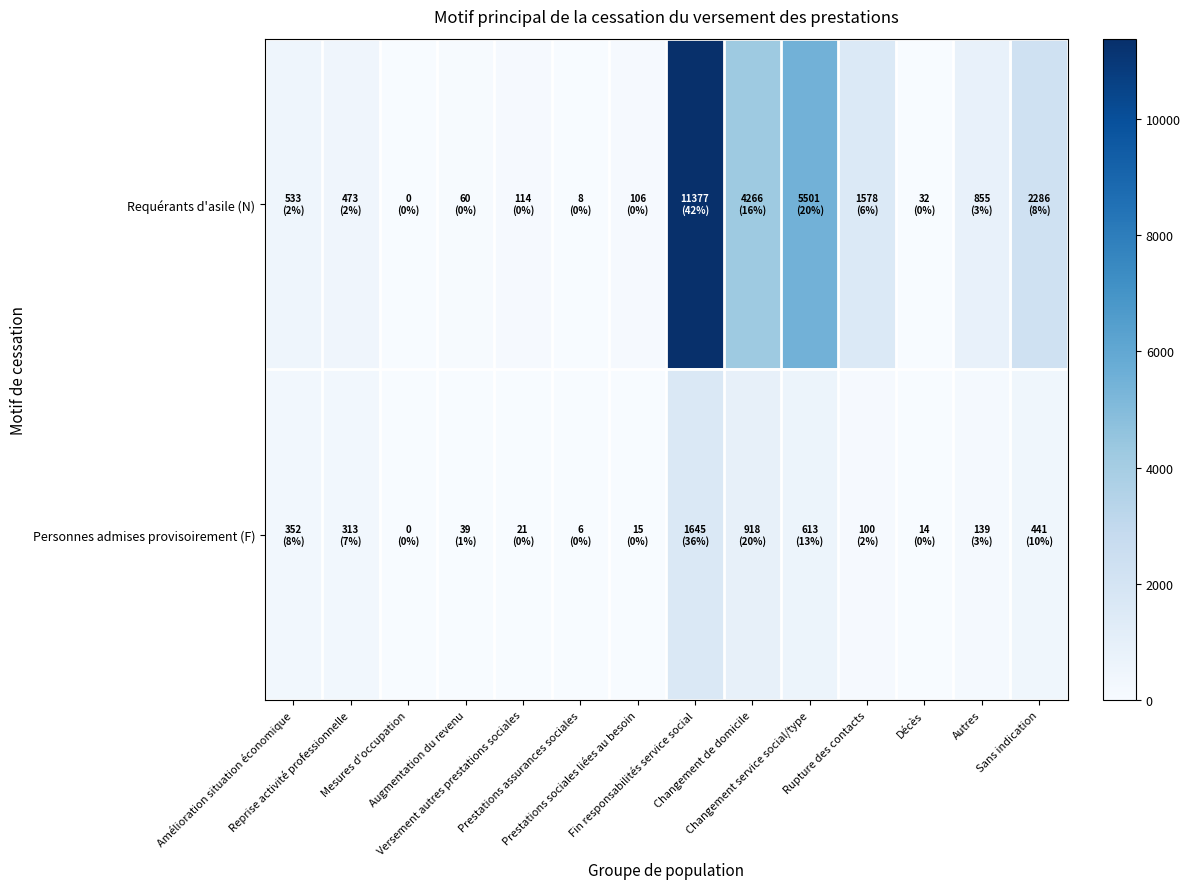

Reading right to left, what are all the values shown in this chart?

Requérants d'asile (N): Sans indication=2286	Autres=855	Décès=32	Rupture des contacts=1578	Changement service social/type=5501	Changement de domicile=4266	Fin responsabilités service social=11377	Prestations sociales liées au besoin=106	Prestations assurances sociales=8	Versement autres prestations sociales=114	Augmentation du revenu=60	Mesures d'occupation=0	Reprise activité professionnelle=473	Amélioration situation économique=533
Personnes admises provisoirement (F): Sans indication=441	Autres=139	Décès=14	Rupture des contacts=100	Changement service social/type=613	Changement de domicile=918	Fin responsabilités service social=1645	Prestations sociales liées au besoin=15	Prestations assurances sociales=6	Versement autres prestations sociales=21	Augmentation du revenu=39	Mesures d'occupation=0	Reprise activité professionnelle=313	Amélioration situation économique=352